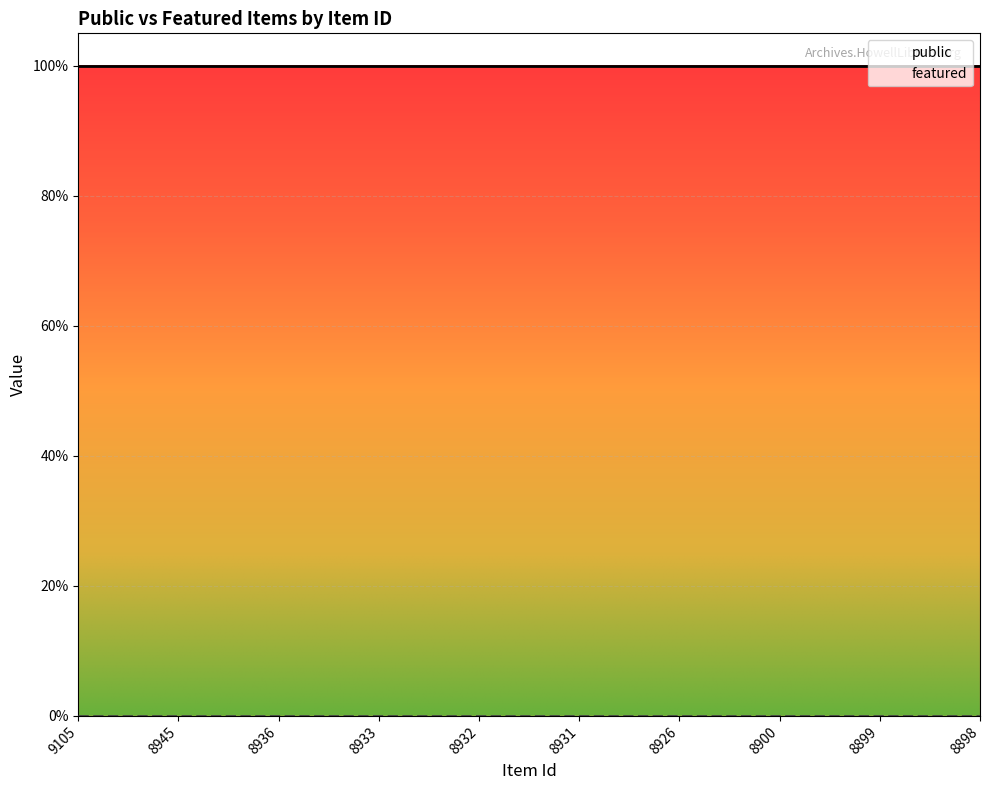

Which category has the lowest value in the featured series?

9105